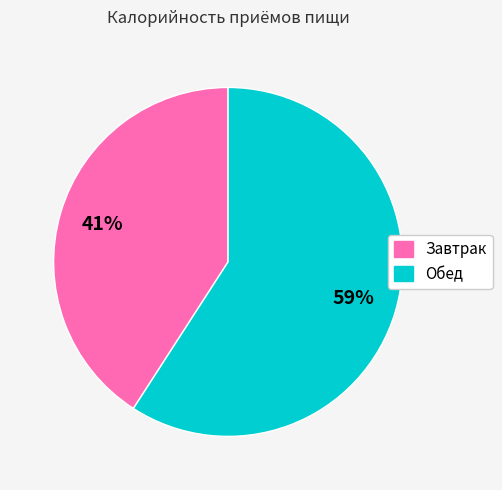

Which has a higher value, Обед or Завтрак?

Обед